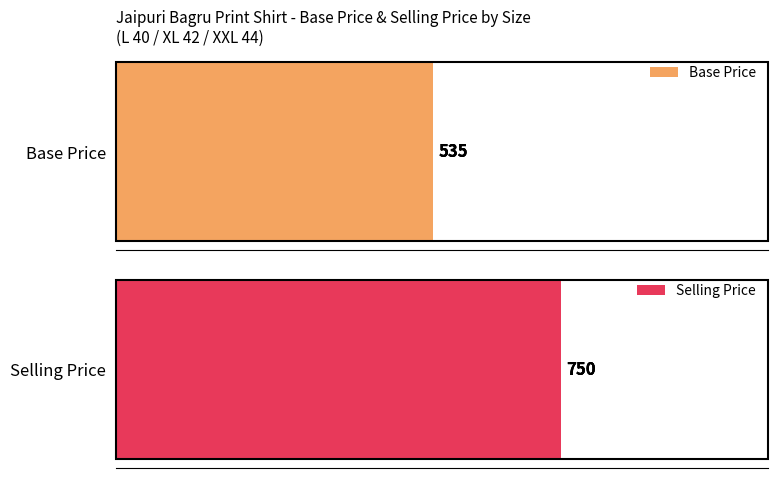

Rank the series by their average value, from highest to lowest.

Selling Price, Base Price